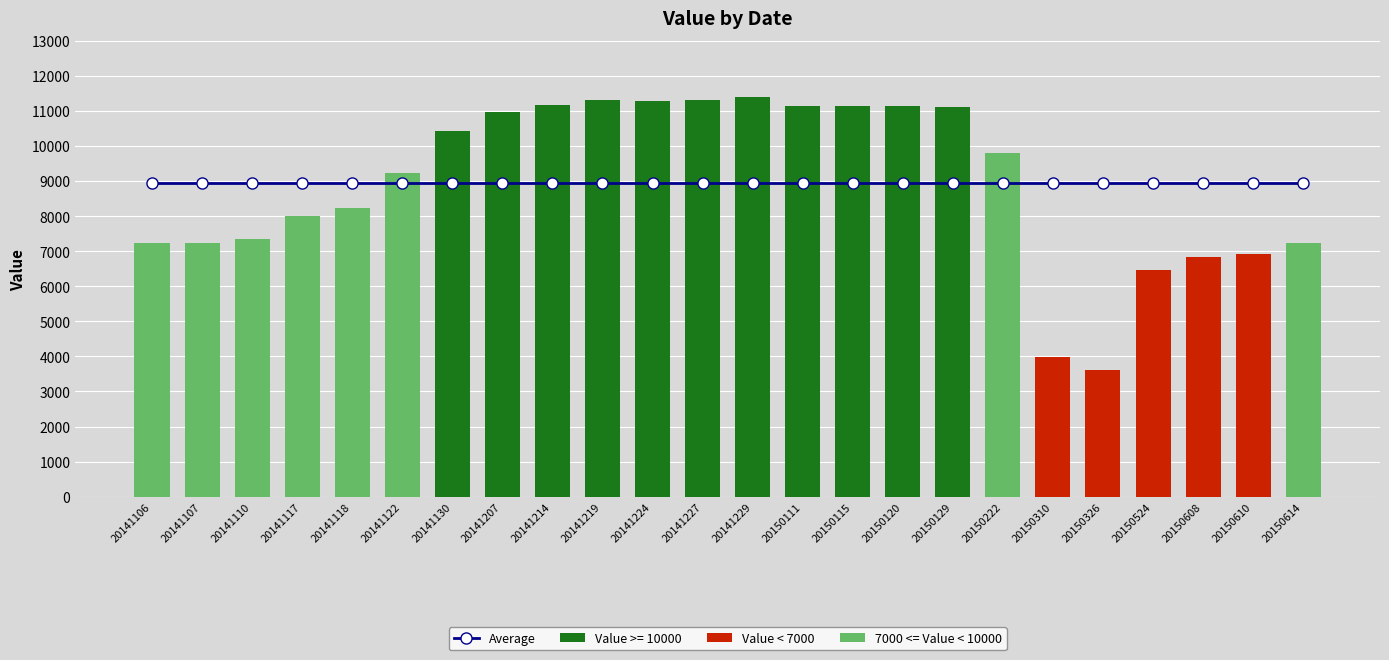

List the labels in order of value, largest first.

20141229, 20141219, 20141227, 20141224, 20141214, 20150120, 20150115, 20150111, 20150129, 20141207, 20141130, 20150222, 20141122, 20141118, 20141117, 20141110, 20141107, 20150614, 20141106, 20150610, 20150608, 20150524, 20150310, 20150326